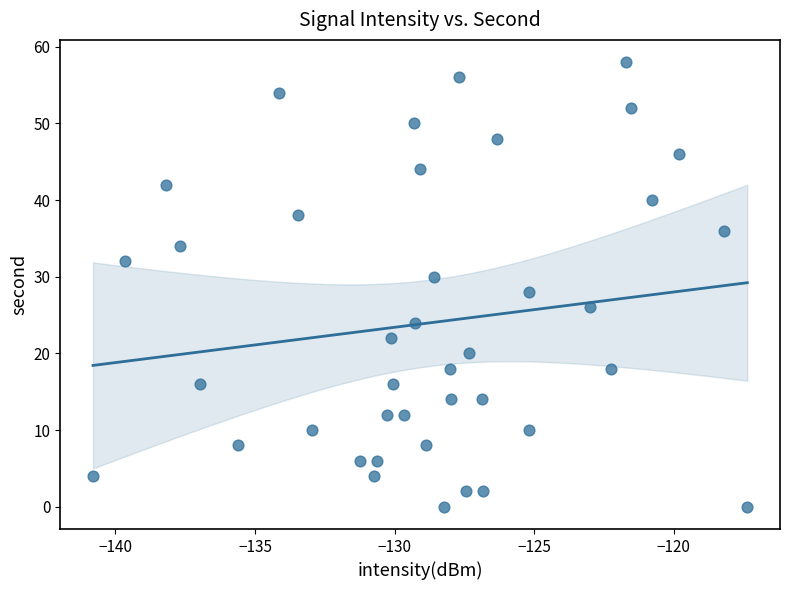

What is the range of Y values (max minus min)?

58